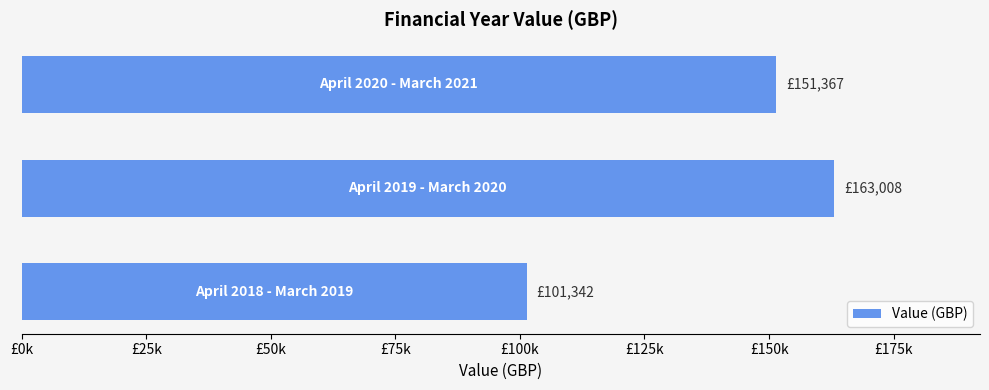

Are the bars horizontal?

Yes